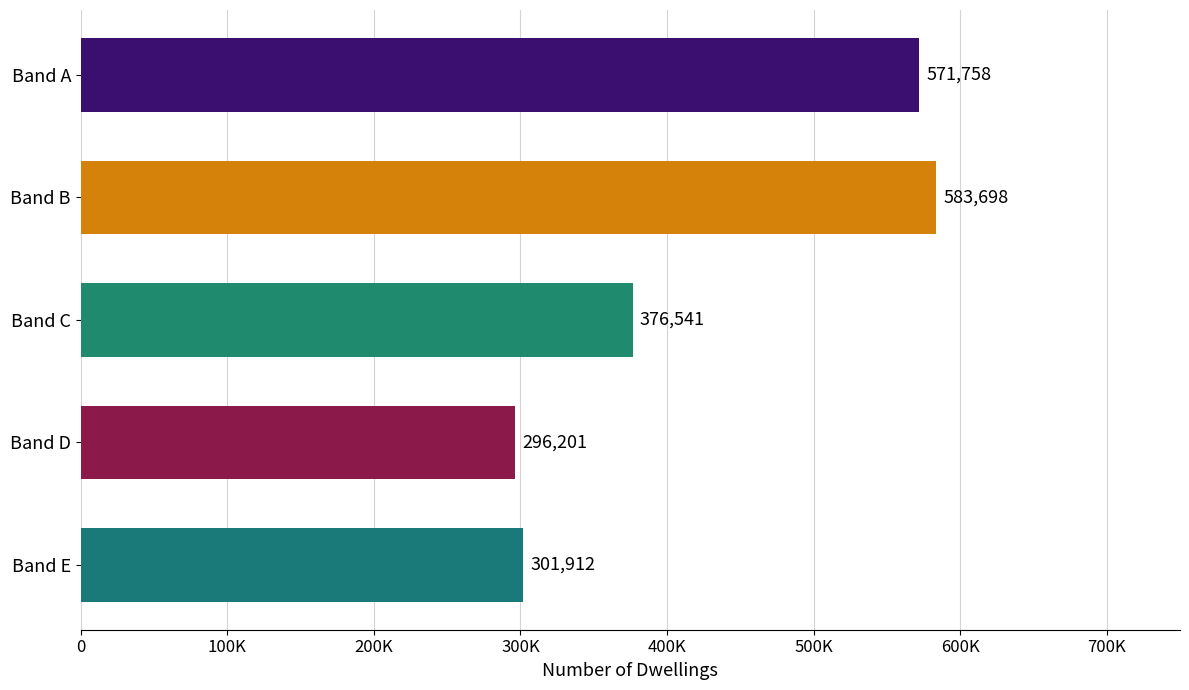

Are the bars horizontal?

Yes